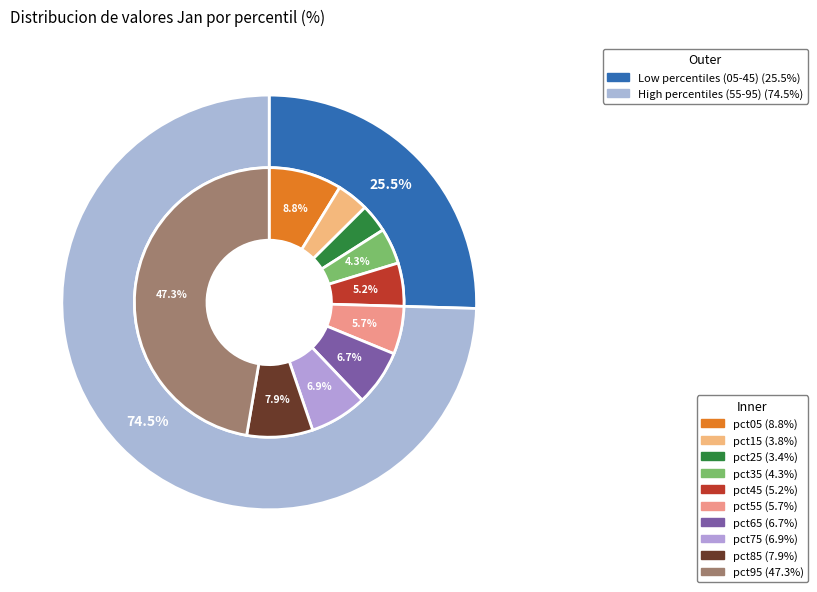

What is the smallest slice in the pie chart?

pct25